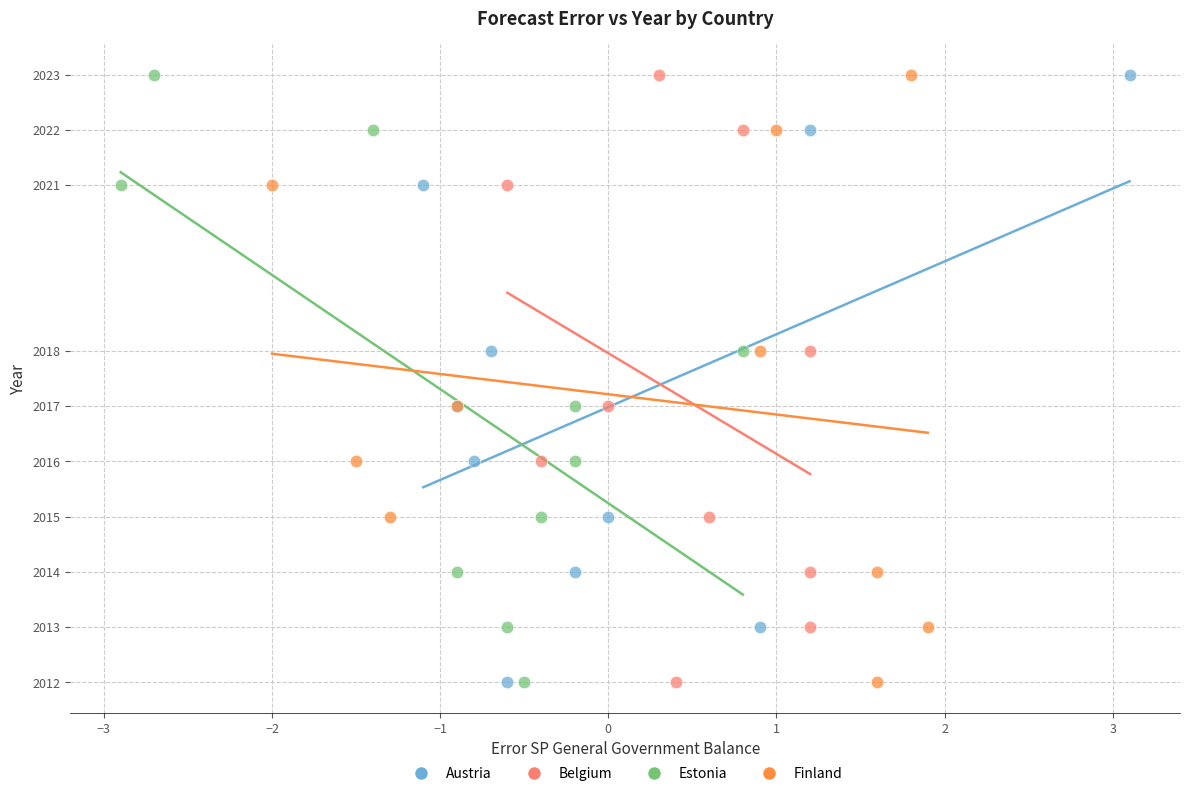

What are all the series names shown in the legend?

Austria, Belgium, Estonia, Finland